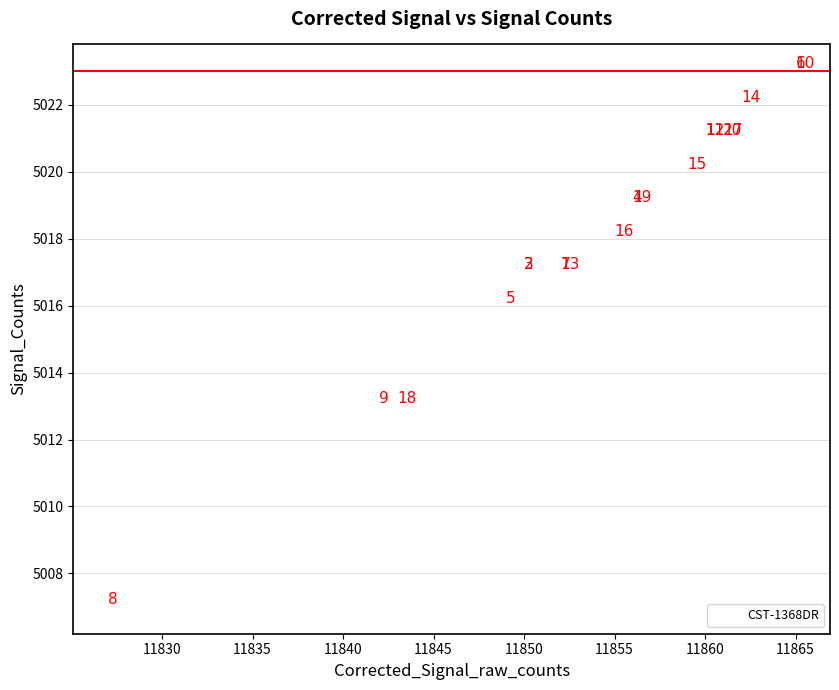

What Y value in the scatter plot is closest to 5015?

5016